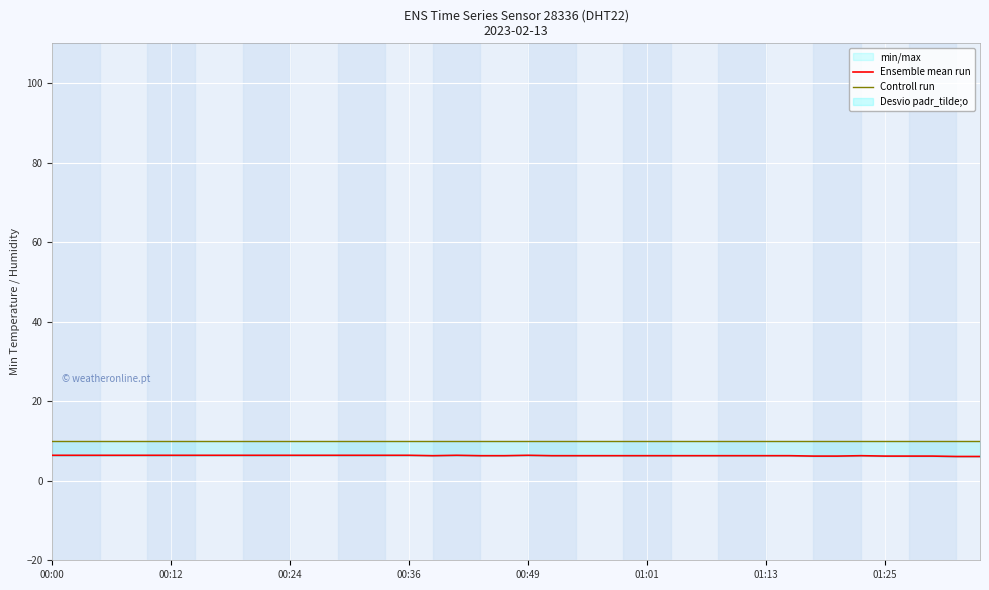

Which series has the largest total across all categories?

Controll run